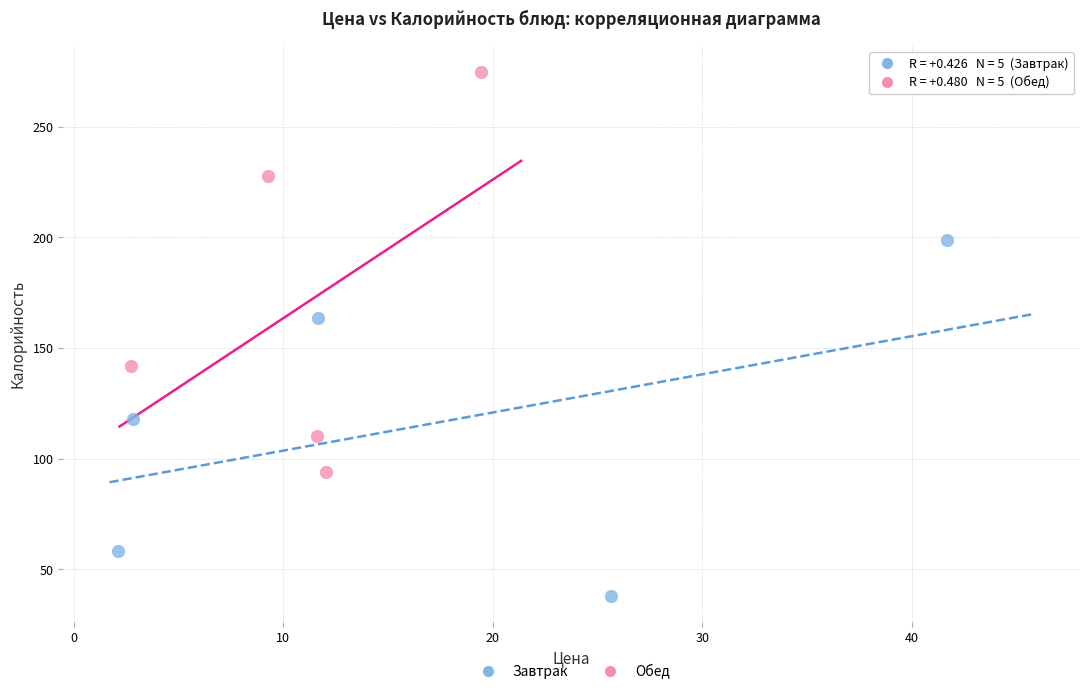

Which series contains the lowest Y value?

Завтрак